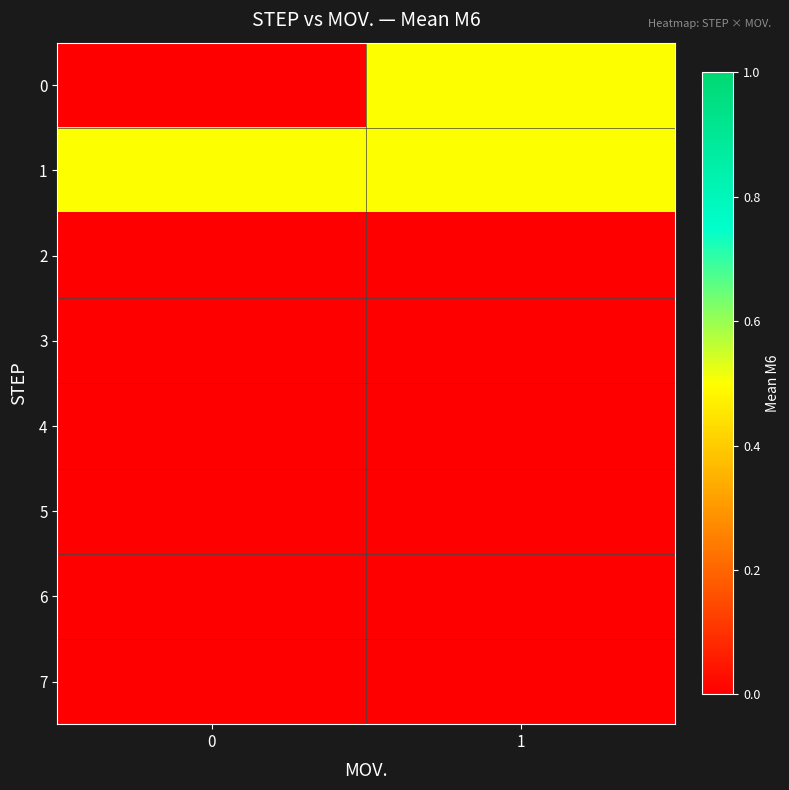

Reading left to right, extract all data points from this chart.

0: 0=0.0	1=0.5
1: 0=0.5	1=0.5
2: 0=0.0	1=0.0
3: 0=0.0	1=0.0
4: 0=0.0	1=0.0
5: 0=0.0	1=0.0
6: 0=0.0	1=0.0
7: 0=0.0	1=0.0